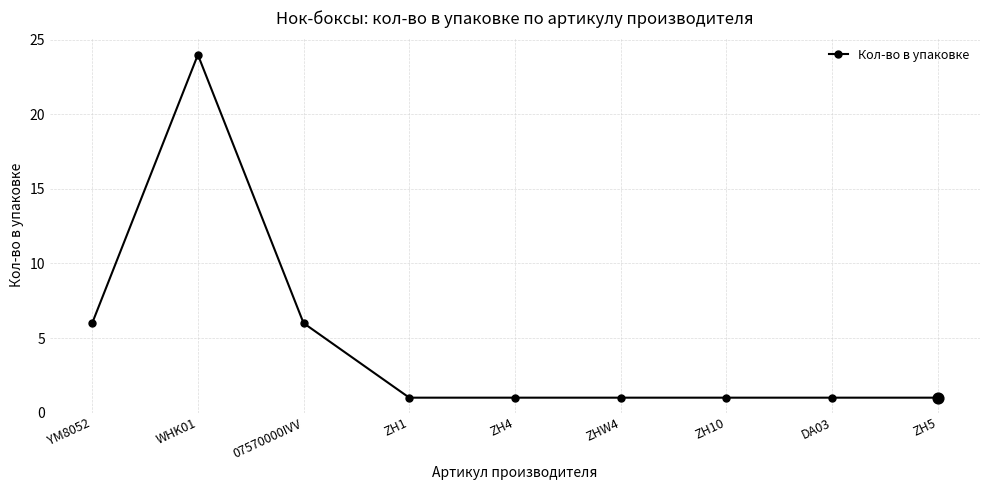

What is the change in value from WHK01 to 07570000IVV?

-18